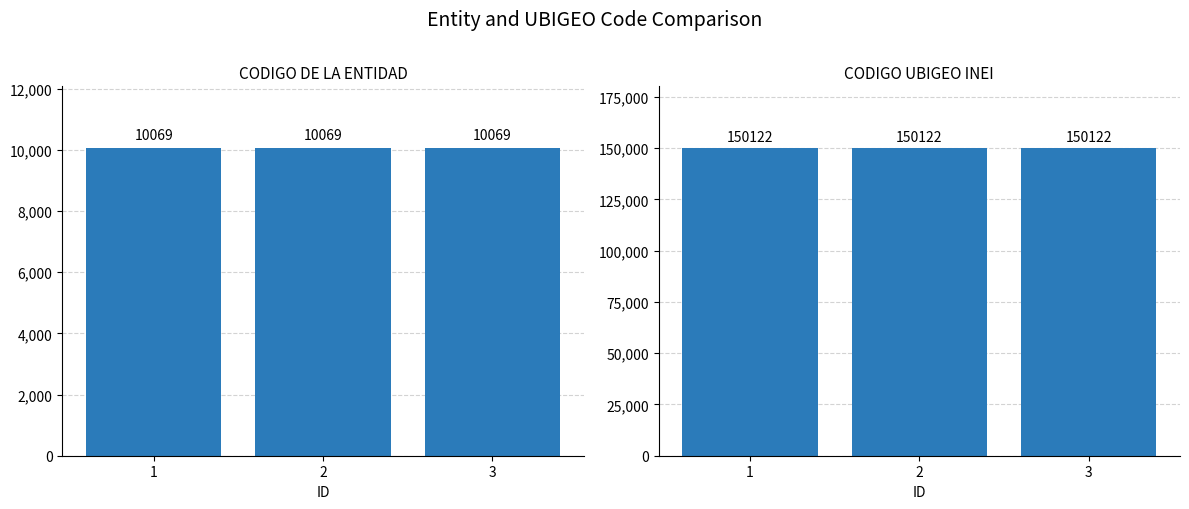

What is the sum of all CODIGO UBIGEO INEI values?

450366